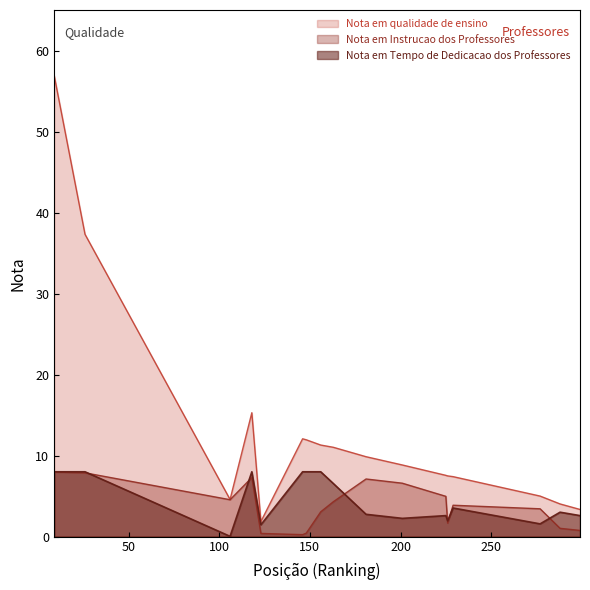

True or false: Nota em Tempo de Dedicacao dos Professores and Nota em Instrucao dos Professores intersect in this chart.

True